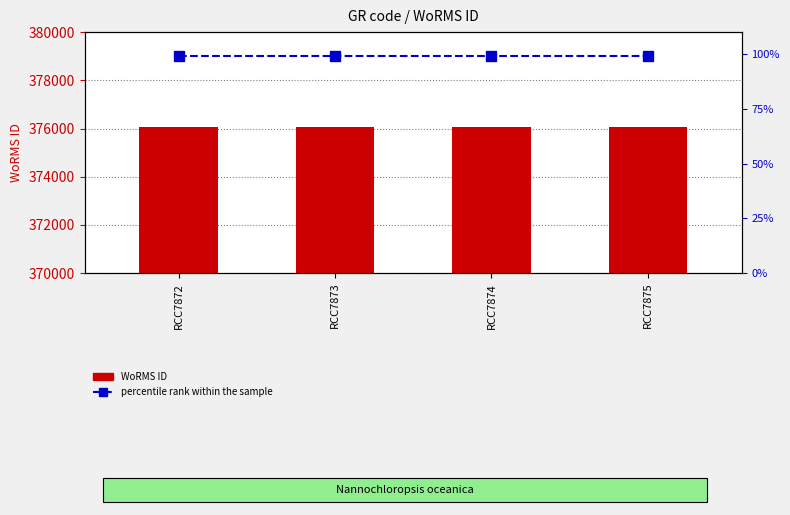

At which label does percentile rank within the sample reach its minimum?

RCC7872